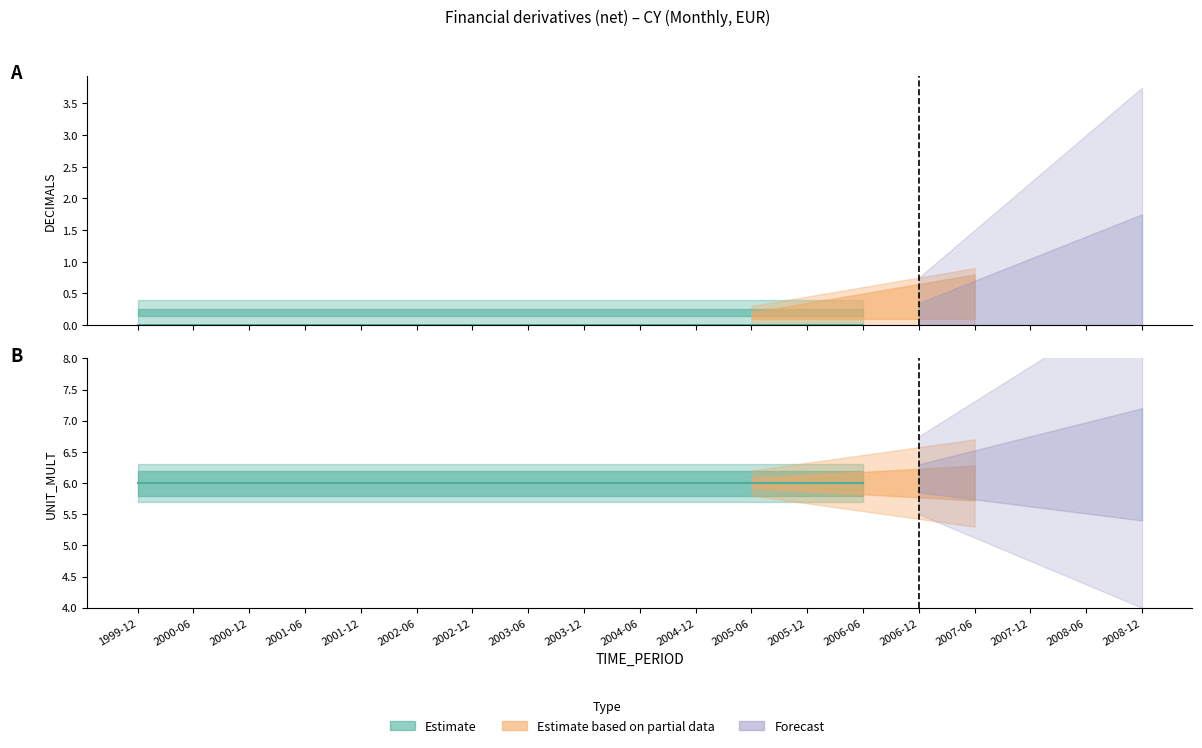

List the labels in order of UNIT_MULT value, smallest first.

1999-12, 2000-06, 2000-12, 2001-06, 2001-12, 2002-06, 2002-12, 2003-06, 2003-12, 2004-06, 2004-12, 2005-06, 2005-12, 2006-06, 2006-12, 2007-06, 2007-12, 2008-06, 2008-12